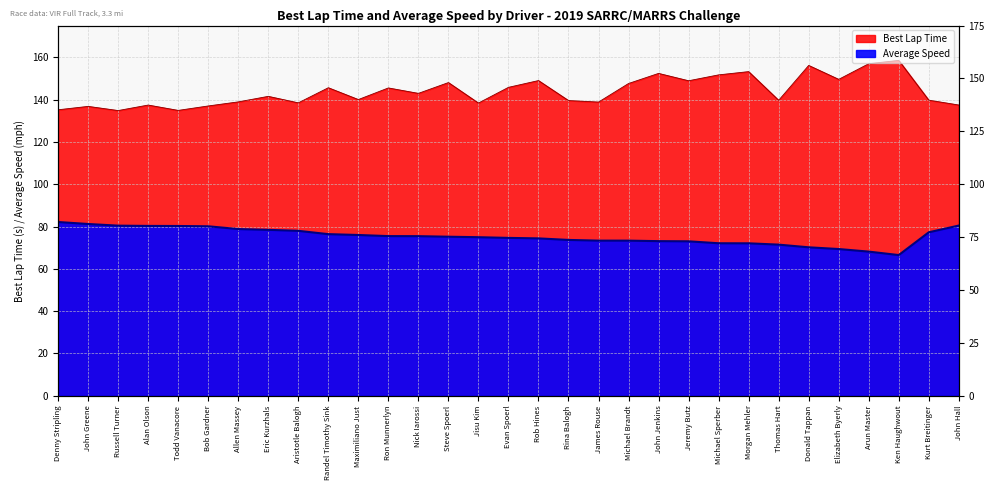

Read the Best Lap Time value at Michael Sperber.

151.7